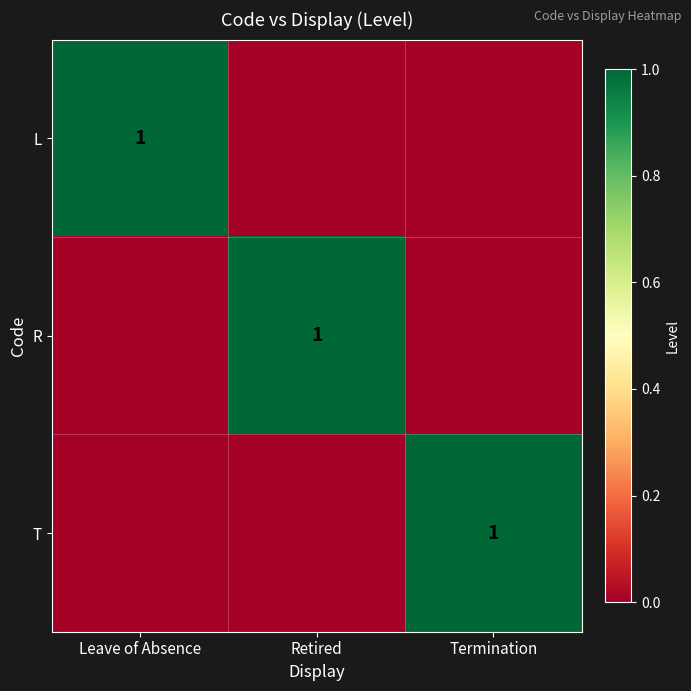

The value of T at Termination is 0. True or false?

False